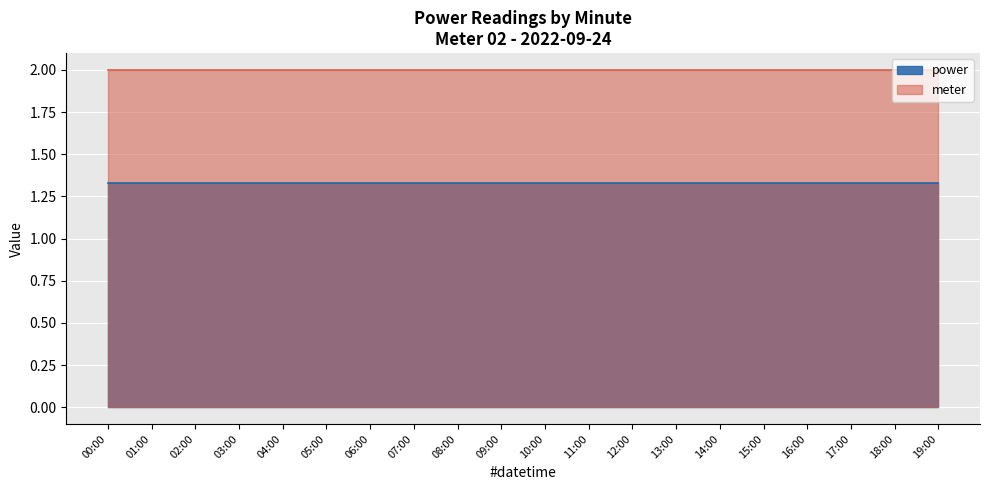

What is the sum of the meter values at 17:00 and 10:00?

4.0